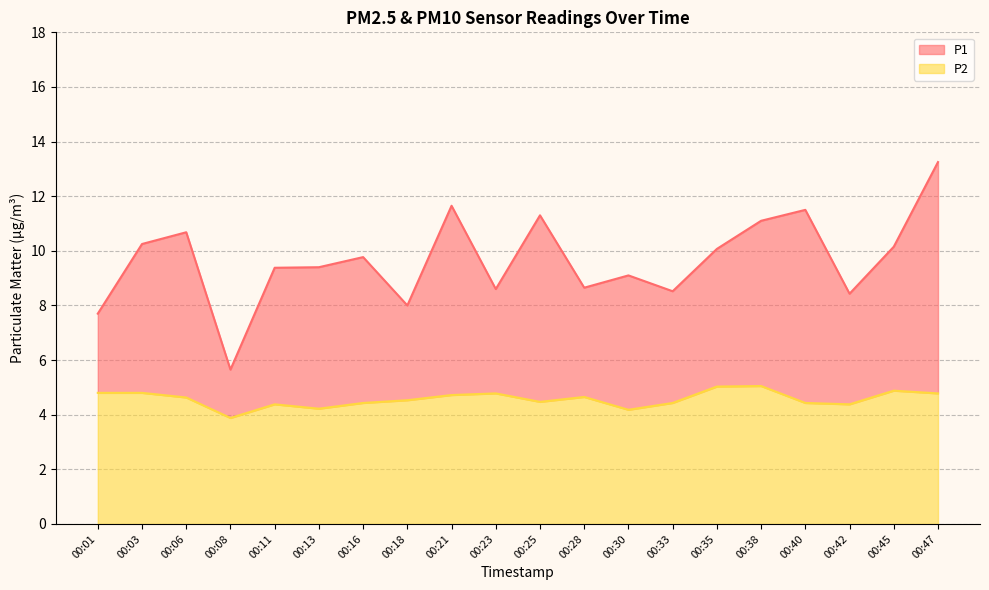

Which series has the widest spread of values?

P1